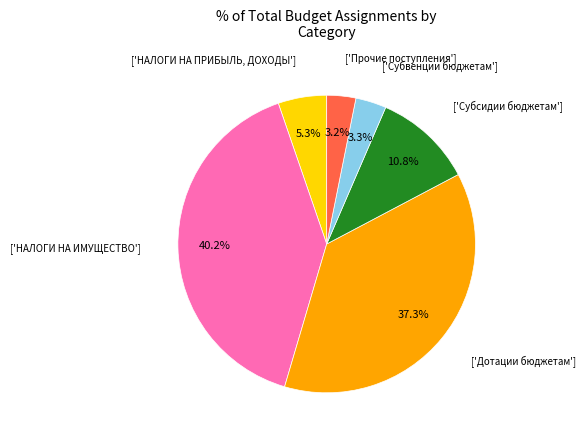

Is there a majority slice in this chart?

No